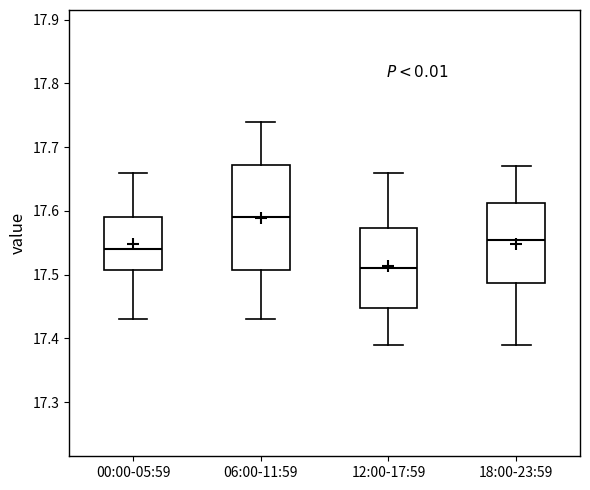

Reading left to right, read every box against the y-axis: the position of its median line, the range the box covers, and the ends of its whiskers. The values are not printed on the chart, so give them approximately, as read against the axis.

00:00-05:59: median 17.54, box 17.51 to 17.59, whiskers 17.43 to 17.66
06:00-11:59: median 17.59, box 17.51 to 17.67, whiskers 17.43 to 17.74
12:00-17:59: median 17.51, box 17.45 to 17.57, whiskers 17.39 to 17.66
18:00-23:59: median 17.56, box 17.49 to 17.61, whiskers 17.39 to 17.67